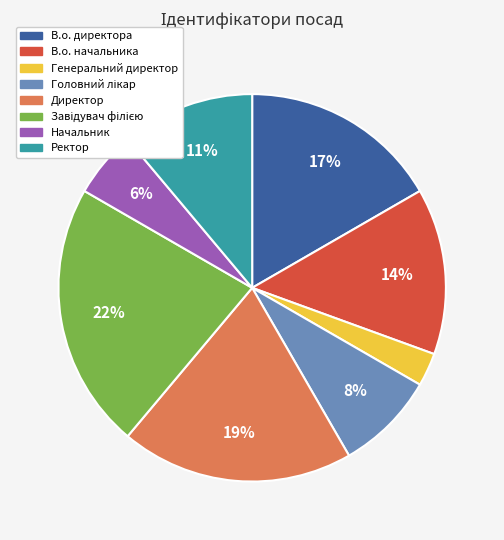

What percentage is the Начальник slice, to the nearest percent?

6%